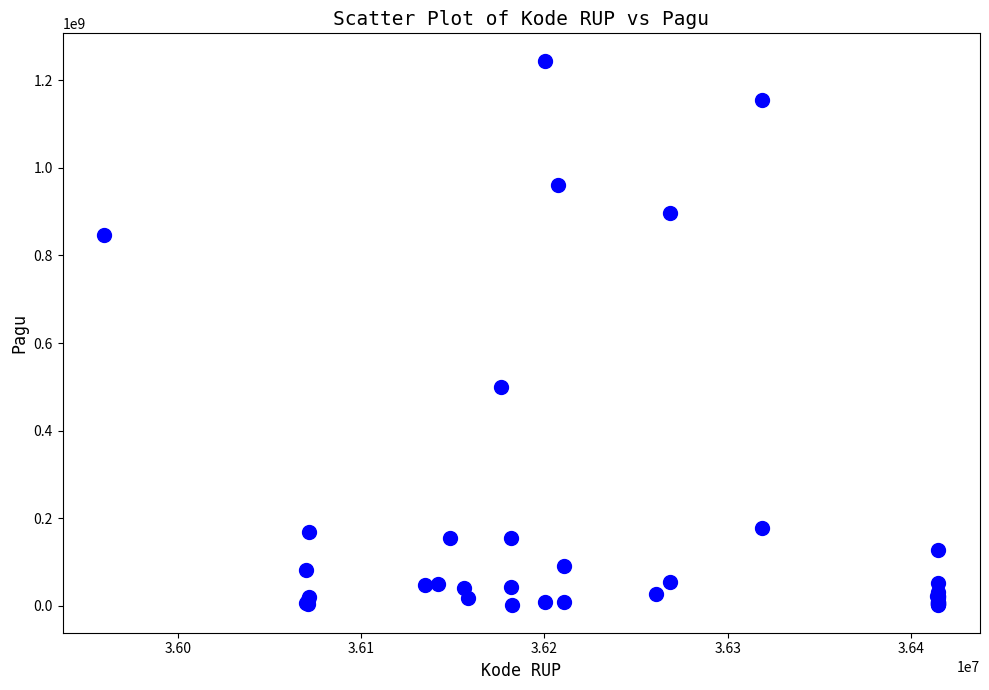

What Y value in the scatter plot is closest to 622840000?

499932000